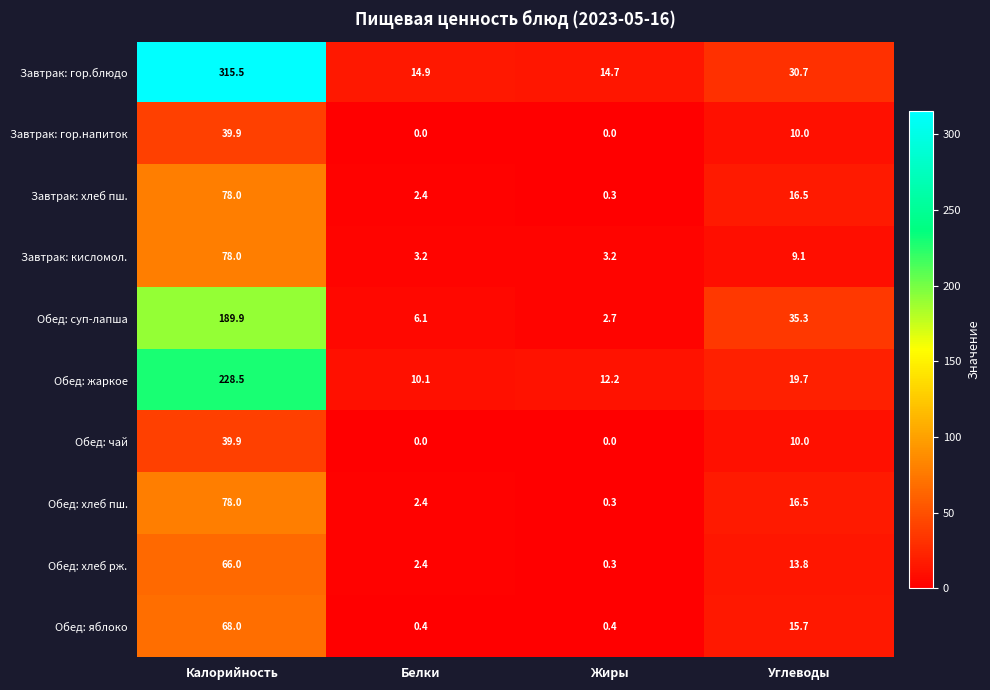

How many values in the Завтрак: гор.блюдо series exceed 30?

2